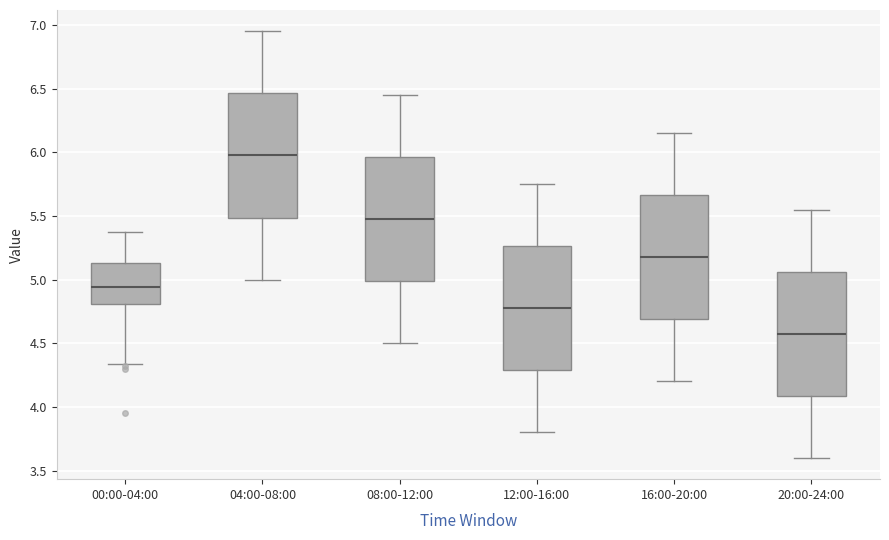

Reading left to right, transcribe this box plot: for each box, give where its median line is, the range the box spans, and where its two whiskers end, as read against the y-axis. The values are not printed on the chart, so give them approximately, as read against the axis.

00:00-04:00: median 4.95, box 4.80 to 5.15, whiskers 4.35 to 5.35
04:00-08:00: median 6.00, box 5.50 to 6.45, whiskers 5.00 to 6.95
08:00-12:00: median 5.50, box 5.00 to 5.95, whiskers 4.50 to 6.45
12:00-16:00: median 4.80, box 4.30 to 5.25, whiskers 3.80 to 5.75
16:00-20:00: median 5.20, box 4.70 to 5.65, whiskers 4.20 to 6.15
20:00-24:00: median 4.60, box 4.10 to 5.05, whiskers 3.60 to 5.55